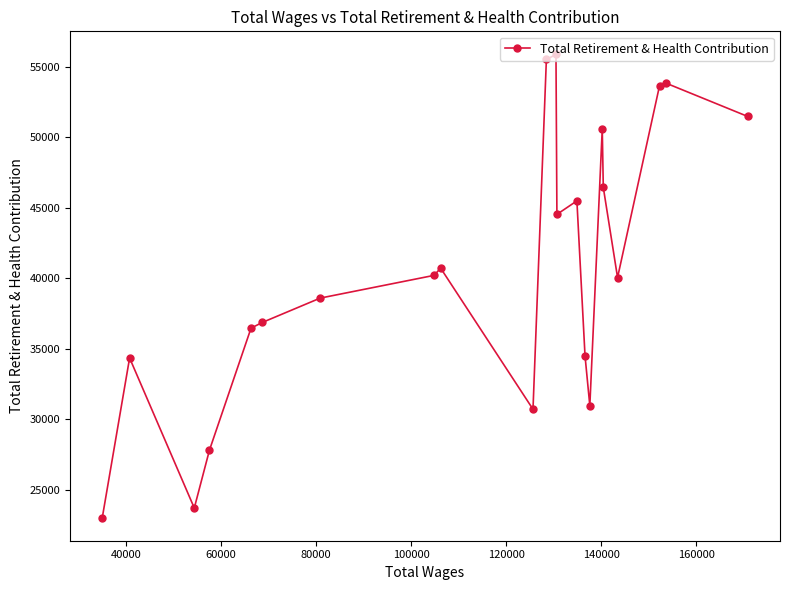

Reading left to right, list all the values displayed in this chart.

23022	34345	23700	27799	36463	36868	38594	40207	40719	30706	55526	55880	44534	45493	34498	30959	50612	46450	40052	53652	53847	51483